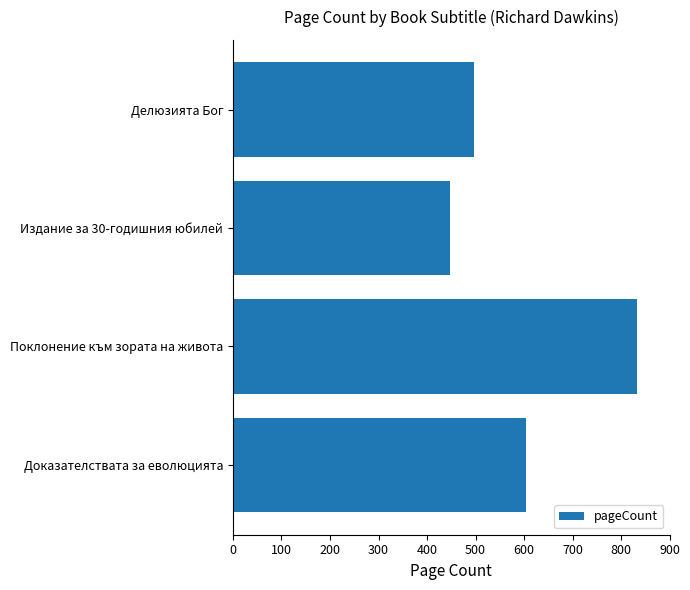

Which category has the lowest value across all series?

Издание за 30-годишния юбилей